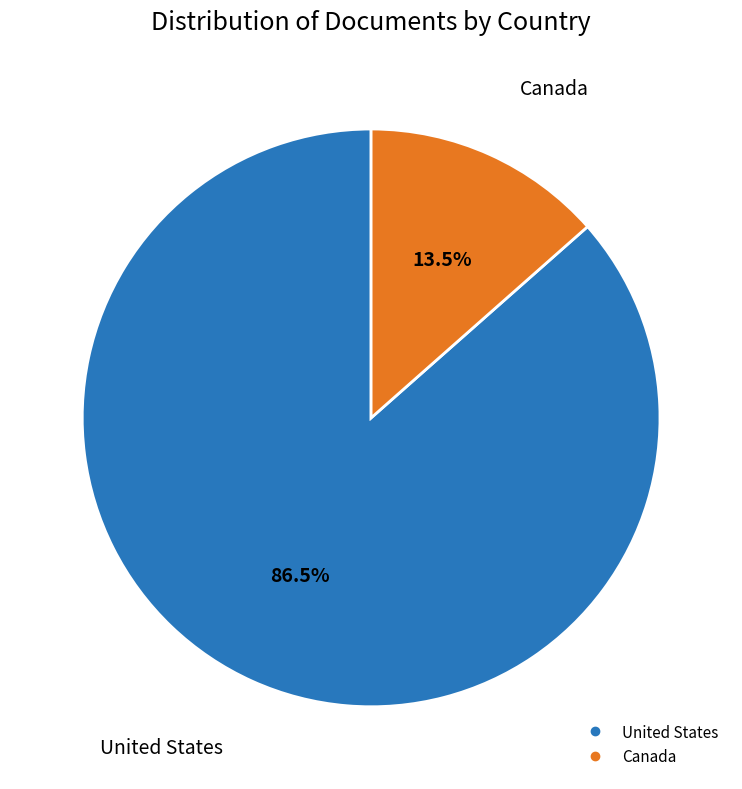

Do Canada and United States together represent more than half of the pie?

Yes